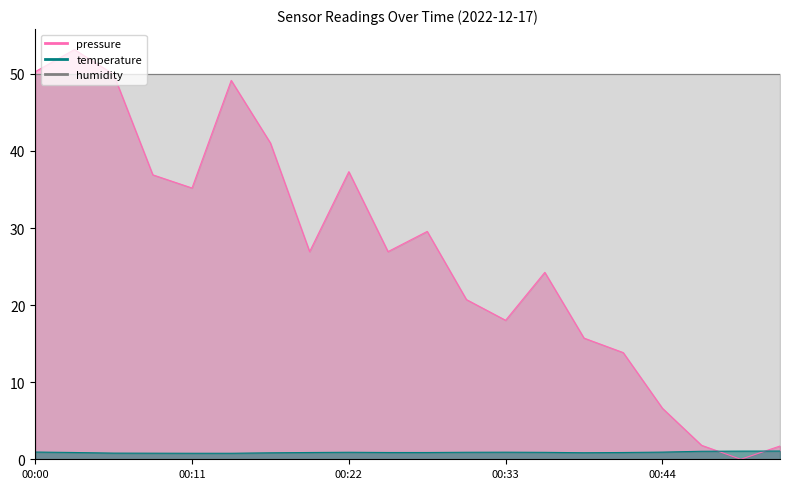

Where do pressure and temperature first cross each other?

00:47 and 00:50